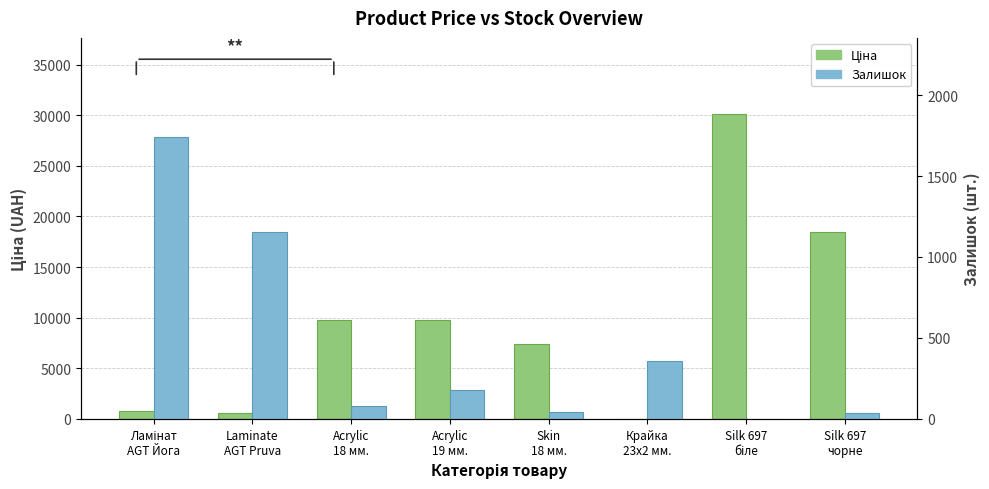

How many values in the Ціна series are below 9775?

4